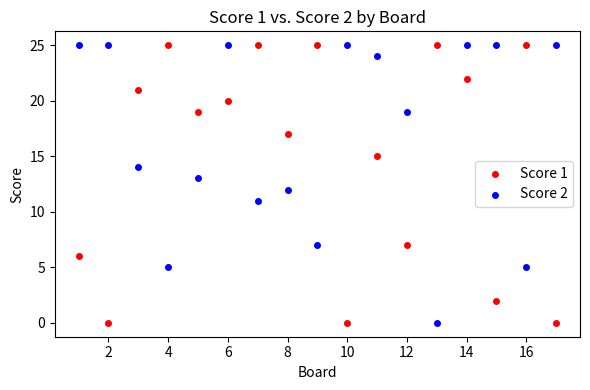

What are all the series names shown in the legend?

Score 1, Score 2